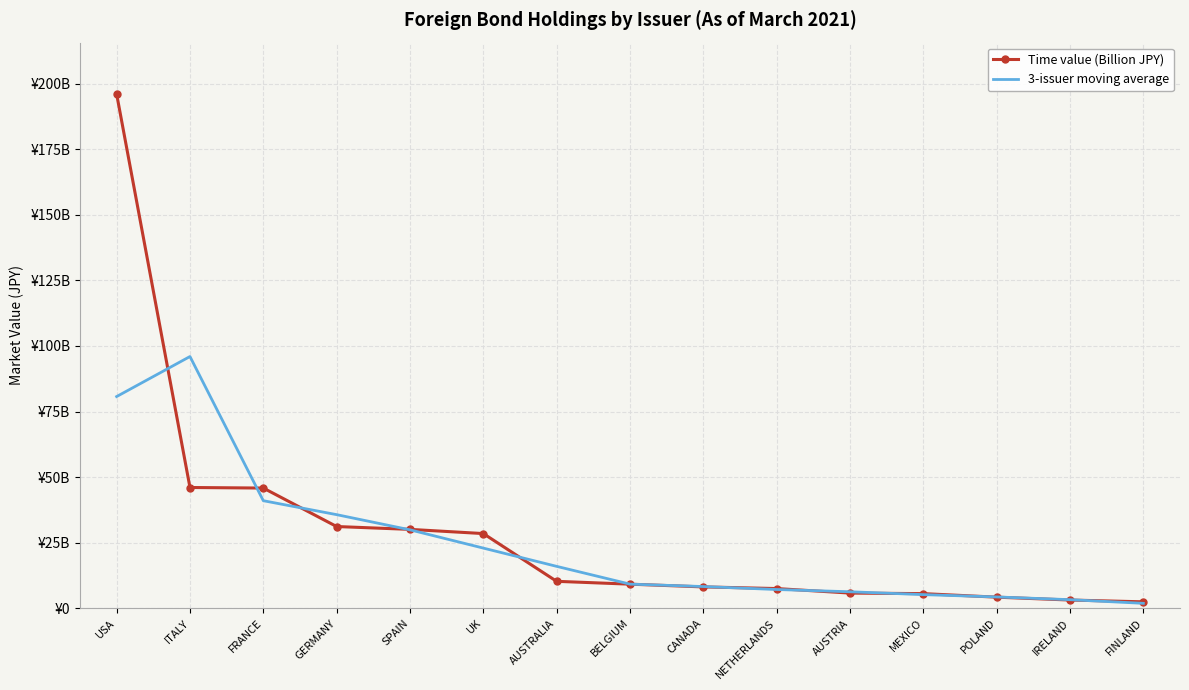

True or false: 3-issuer moving average and Time value (Billion JPY) cross at least once.

True